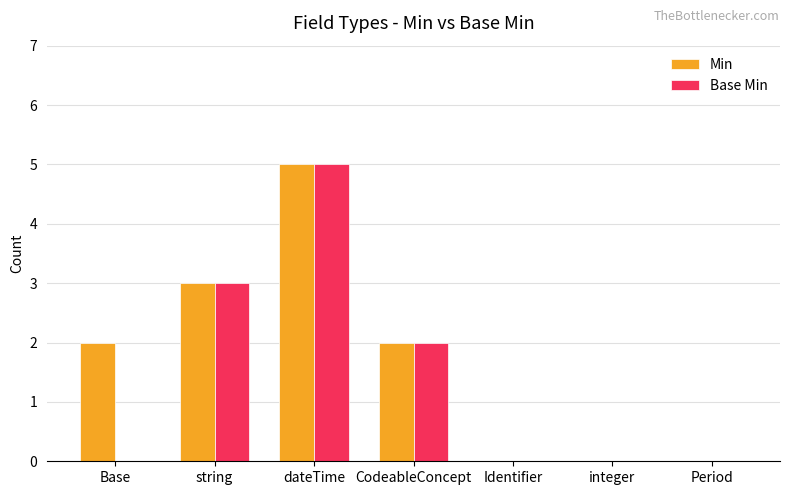

What is the sum of all Base Min values?

10